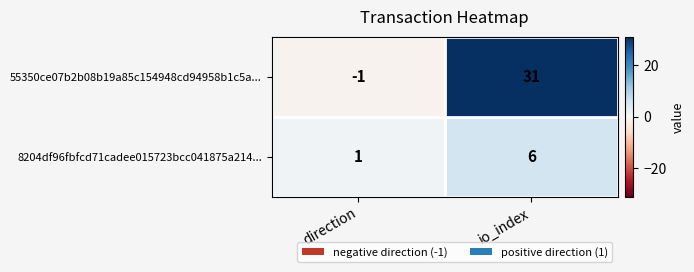

Rank the series by their average value, from lowest to highest.

8204df96fbfcd71cadee015723bcc041875a214..., 55350ce07b2b08b19a85c154948cd94958b1c5a...